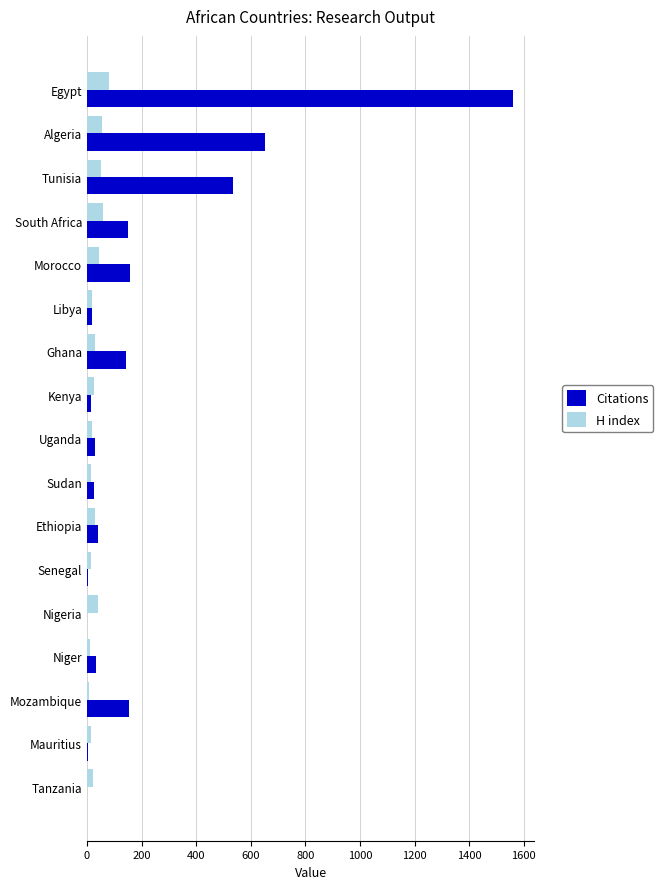

Is it true that H index equals 45 at Morocco?

True